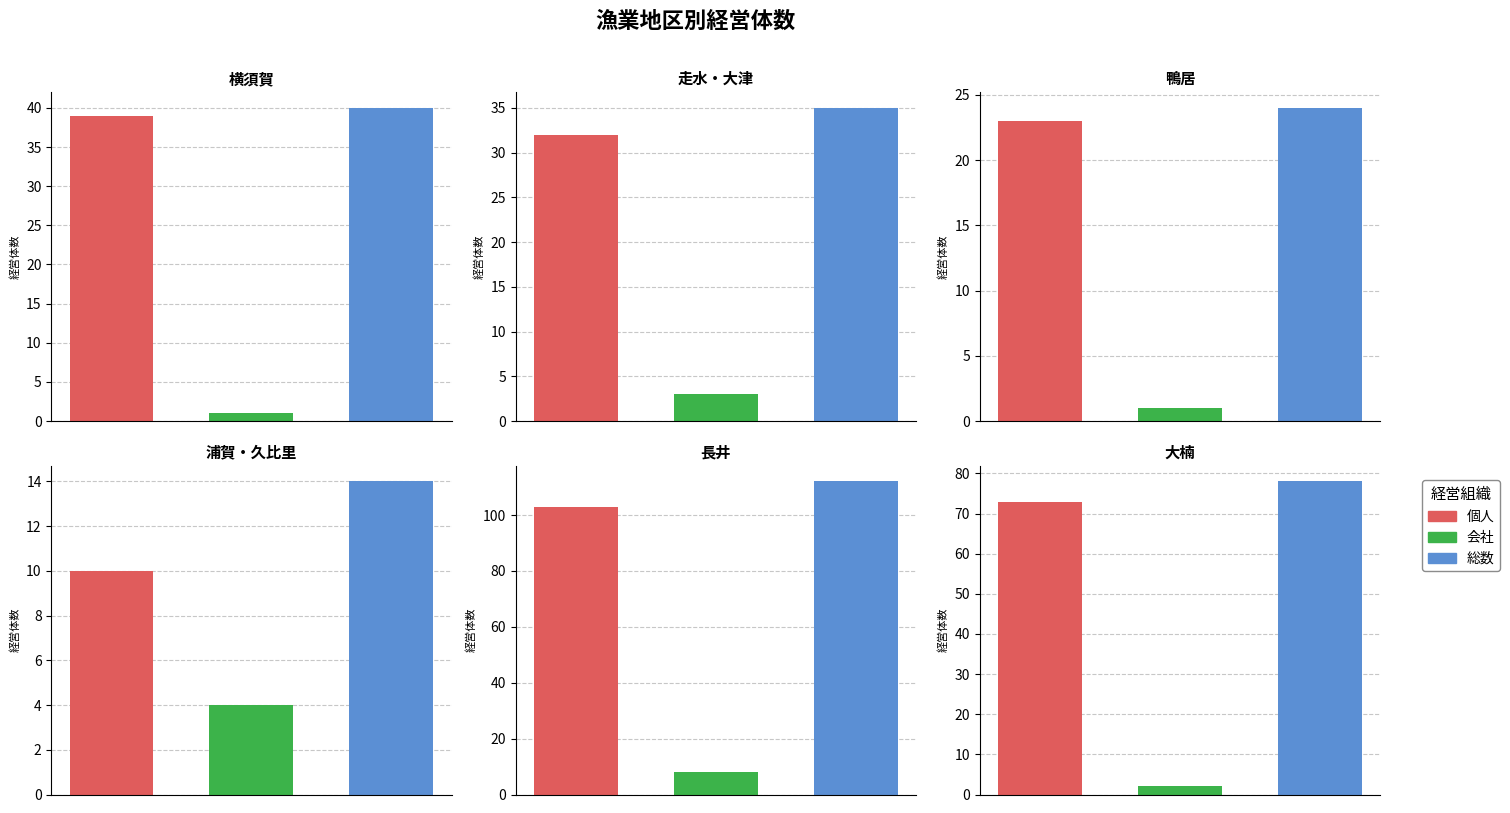

How many groups of bars are there?

6